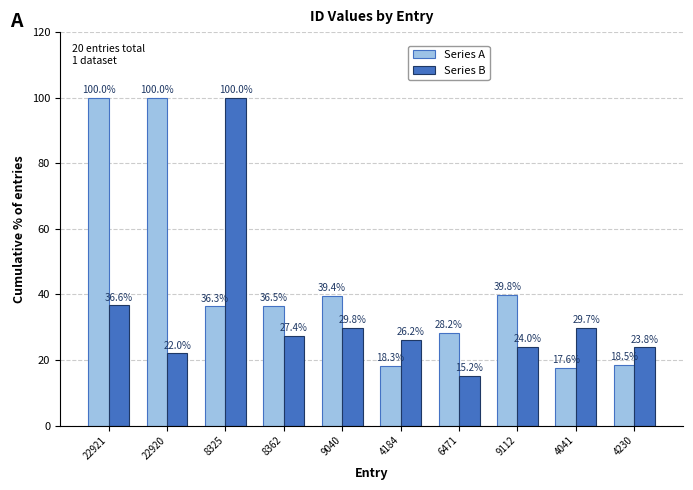

Reading left to right, what are all the values shown in this chart?

Series A: 100.0	100.0	36.3	36.5	39.4	18.3	28.2	39.8	17.6	18.5
Series B: 36.6	22.0	100.0	27.4	29.8	26.2	15.2	24.0	29.7	23.8